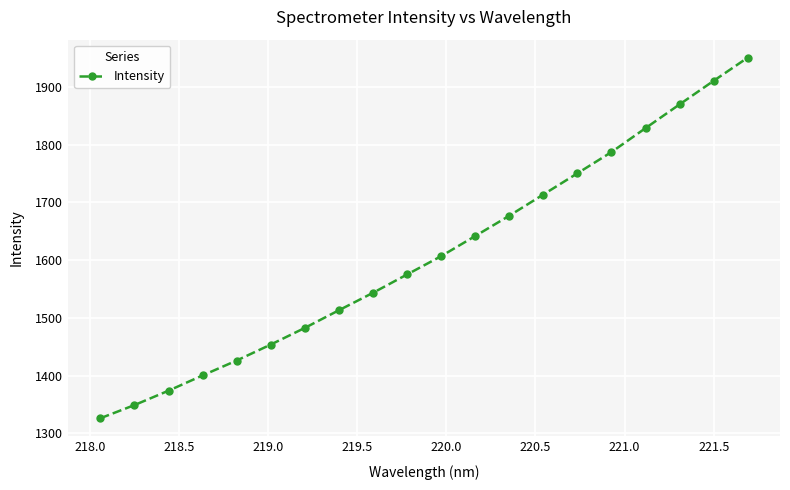

True or false: the data has more than 2 interior local peaks.

False